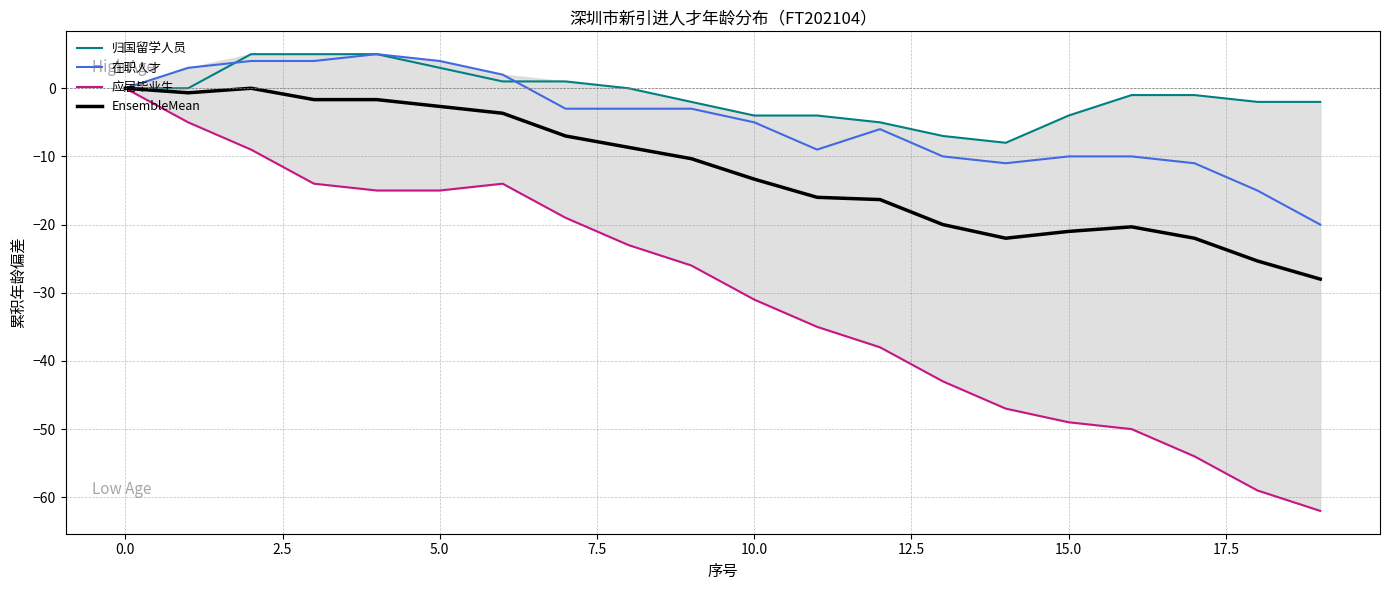

At how many categories does at least one series exceed -20?

20